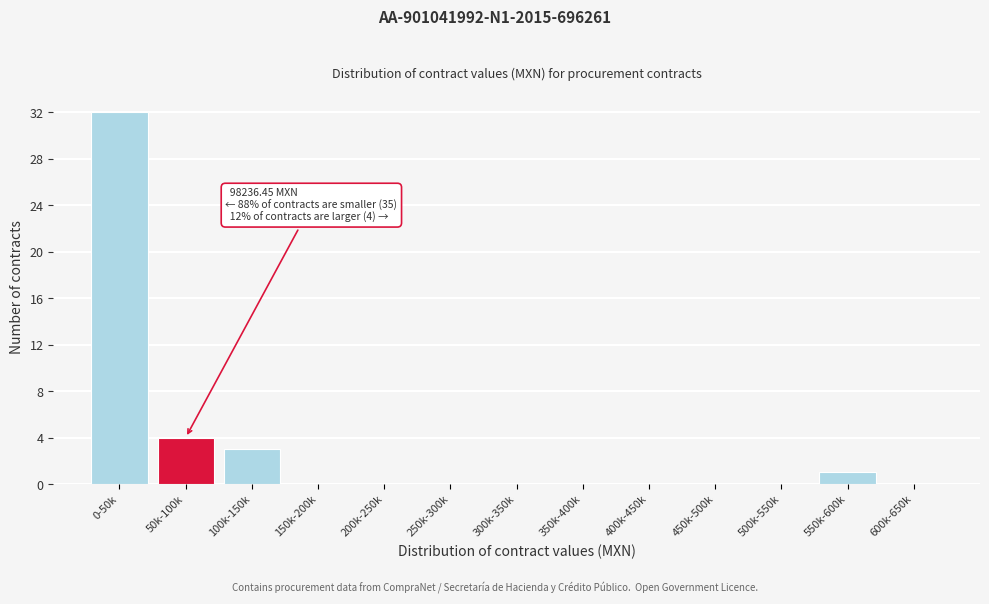

Reading left to right, what are all the values shown in this chart?

0-50k=32	50k-100k=4	100k-150k=3	150k-200k=0	200k-250k=0	250k-300k=0	300k-350k=0	350k-400k=0	400k-450k=0	450k-500k=0	500k-550k=0	550k-600k=1	600k-650k=0